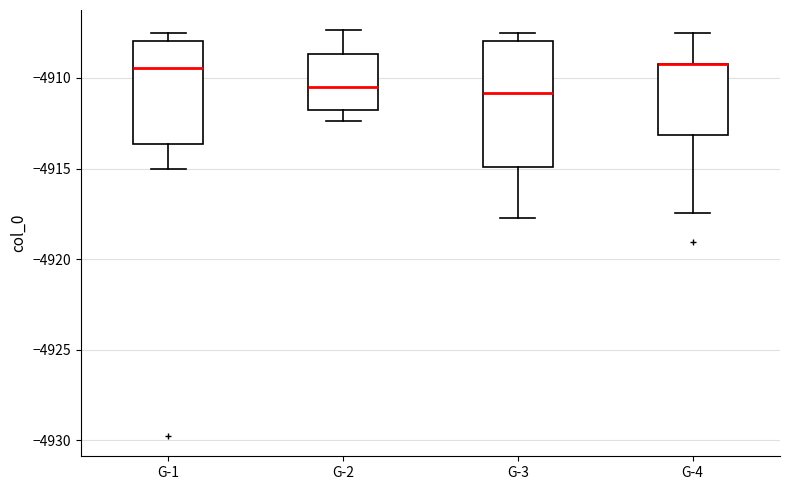

Which box is the tallest, from its lower edge to its upper edge?

G-3